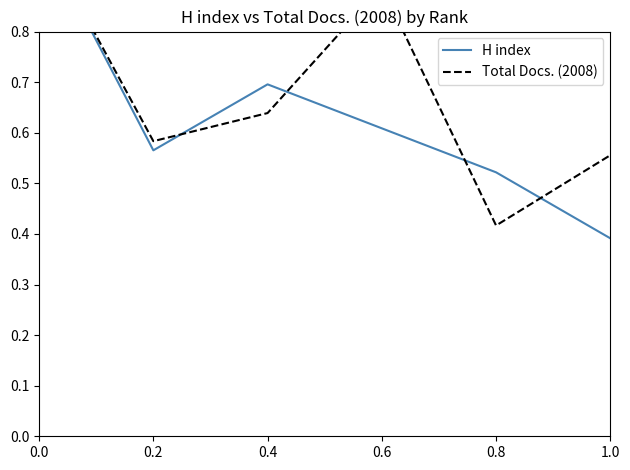

Does the chart have visible grid lines?

No